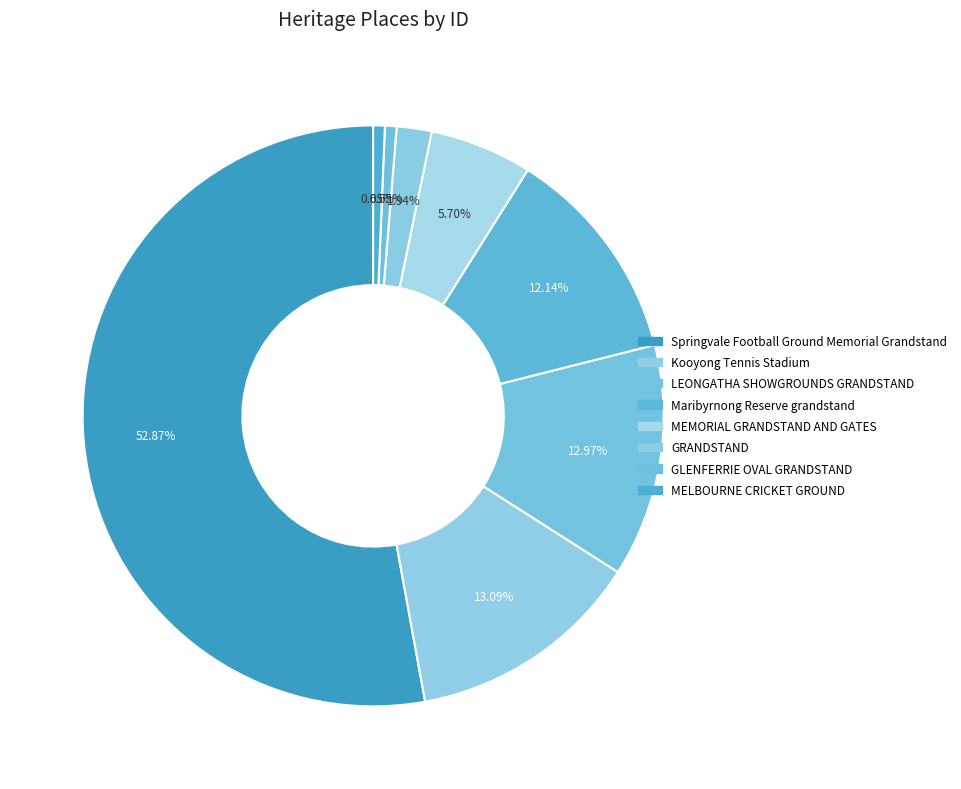

Rank the categories by value from lowest to highest.

MELBOURNE CRICKET GROUND, GLENFERRIE OVAL GRANDSTAND, GRANDSTAND, MEMORIAL GRANDSTAND AND GATES, Maribyrnong Reserve grandstand, LEONGATHA SHOWGROUNDS GRANDSTAND, Kooyong Tennis Stadium, Springvale Football Ground Memorial Grandstand